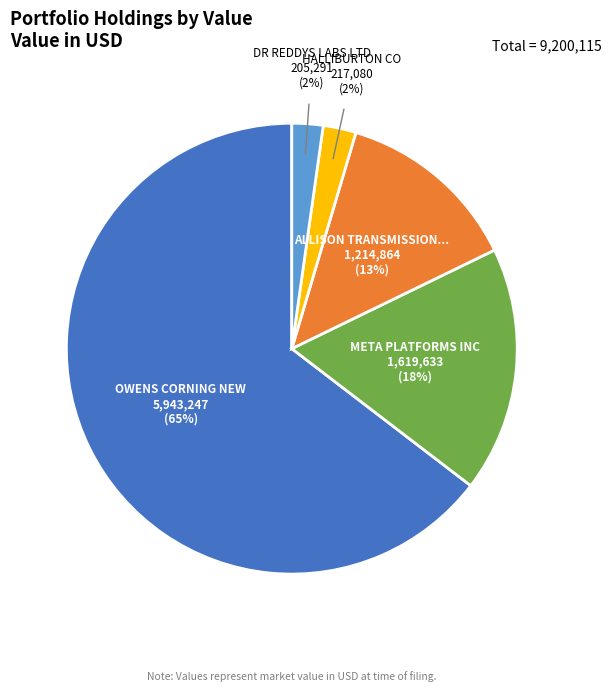

Does any single category account for the majority?

Yes